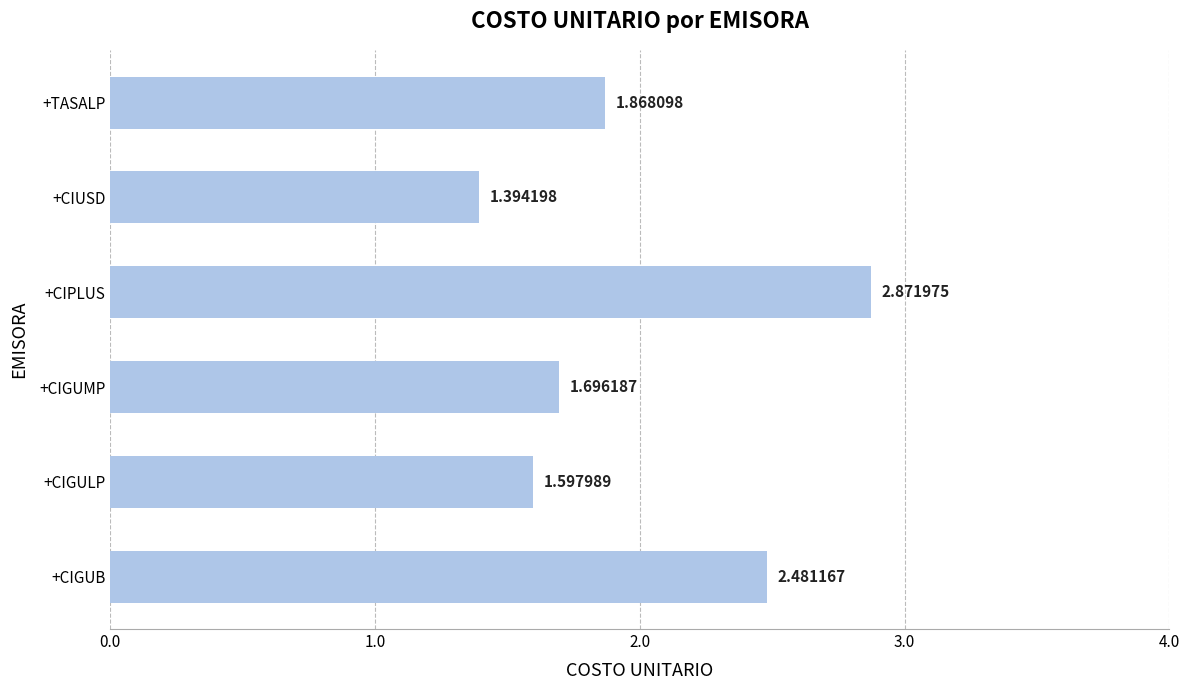

What is the change in value from +CIGULP to +TASALP?

+0.3